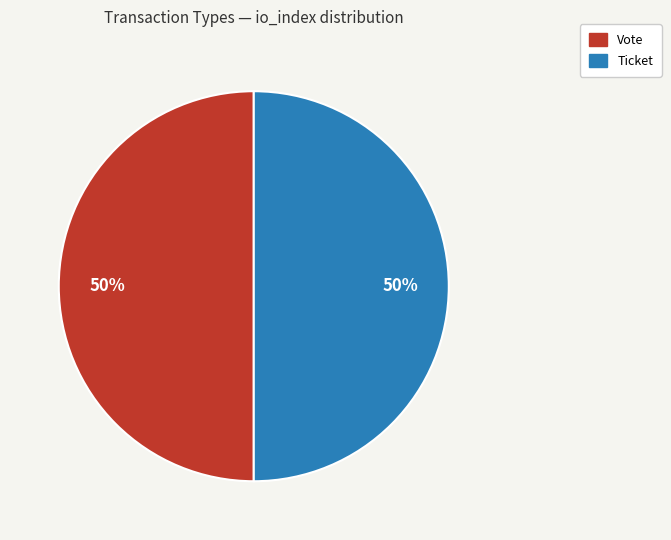

To the nearest percent, what is the average slice percentage?

50%